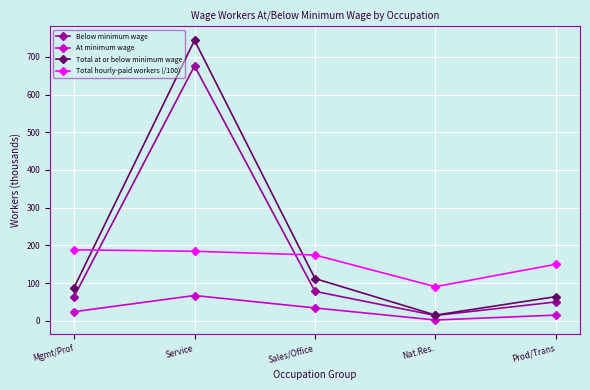

Rank the categories by Total at or below minimum wage value from lowest to highest.

Nat.Res., Prod/Trans, Mgmt/Prof, Sales/Office, Service